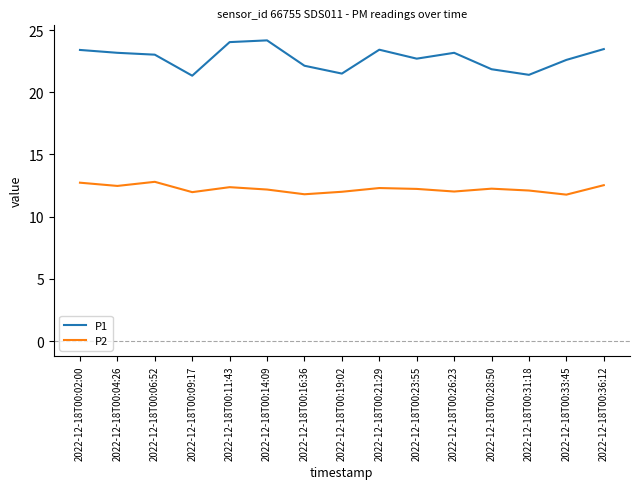

At 2022-12-18T00:23:55, list the series in order from smallest to largest.

P2, P1